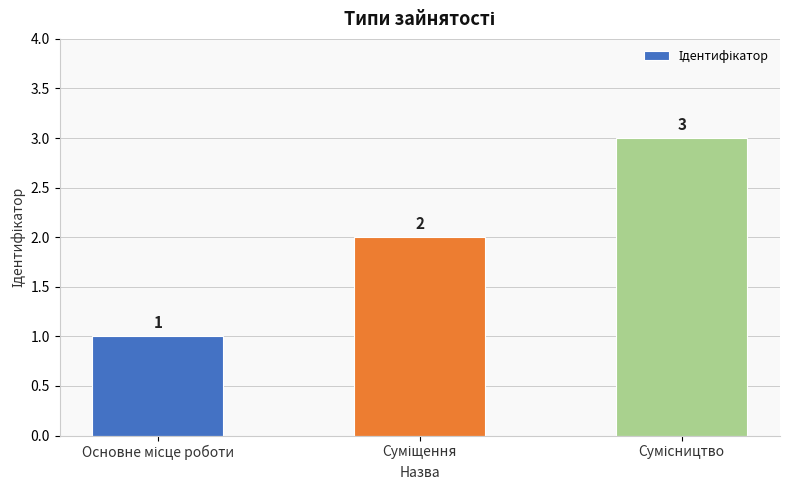

How many values are between 1 and 3?

3